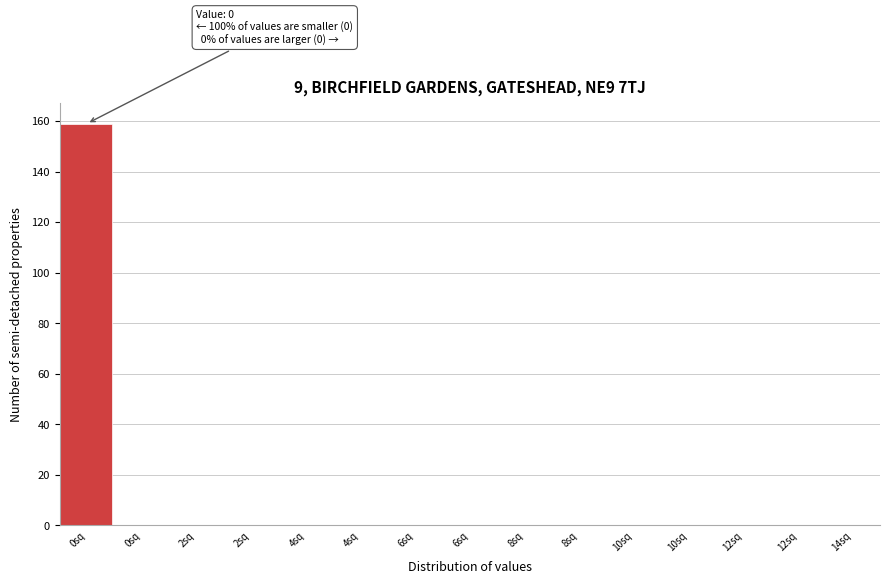

How many categories are shown in the chart?

15